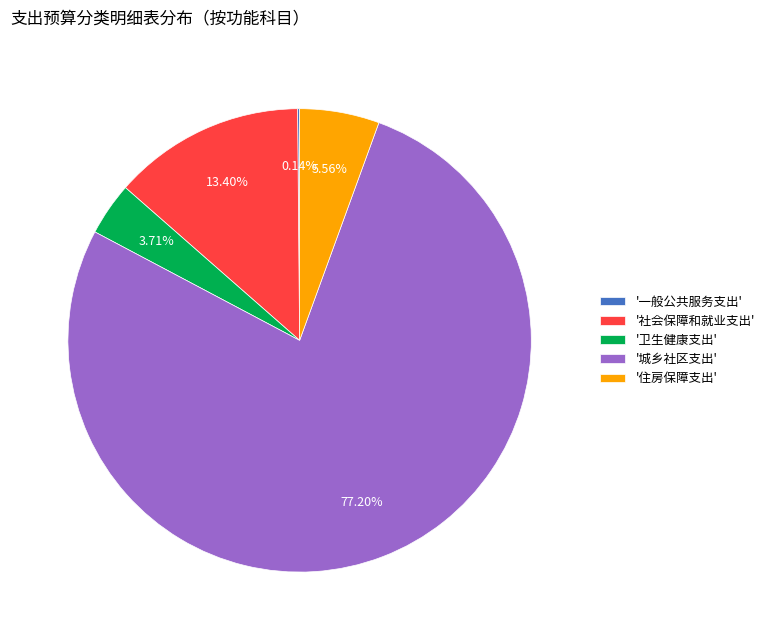

Do '住房保障支出' and '卫生健康支出' together represent more than half of the pie?

No